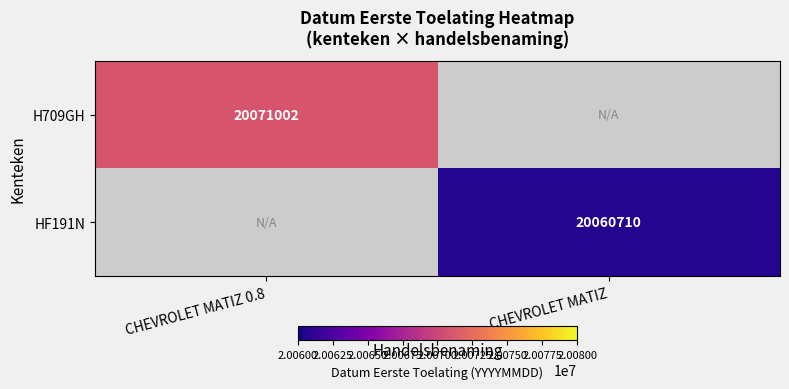

Is it true that H709GH equals 7814596 at CHEVROLET MATIZ 0.8?

False